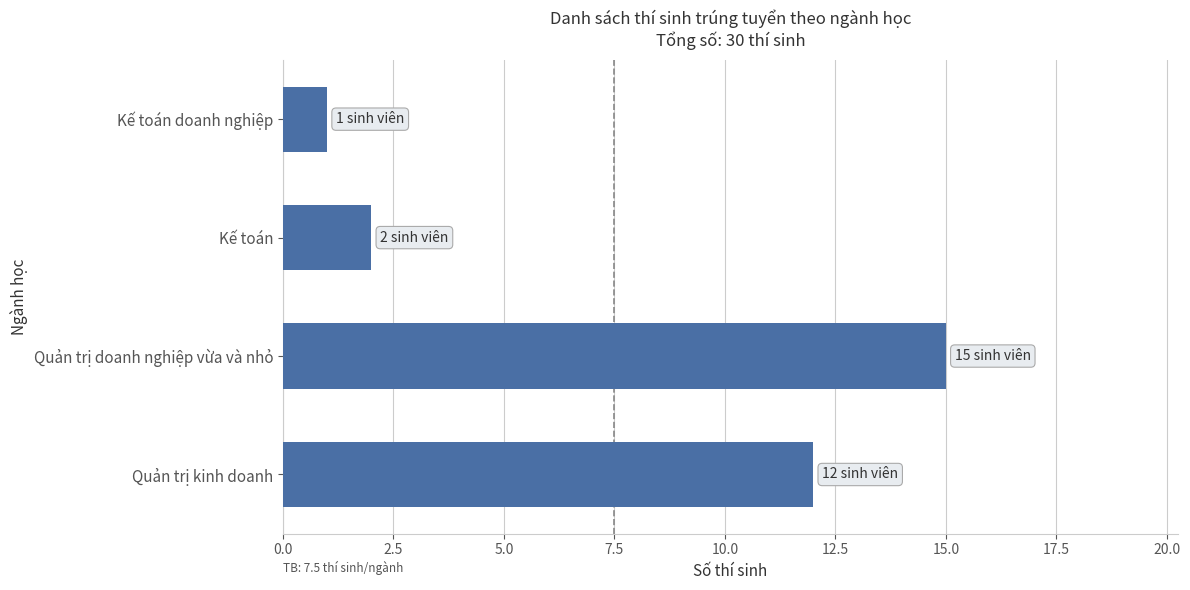

At which label is the value closest to 8?

Quản trị kinh doanh